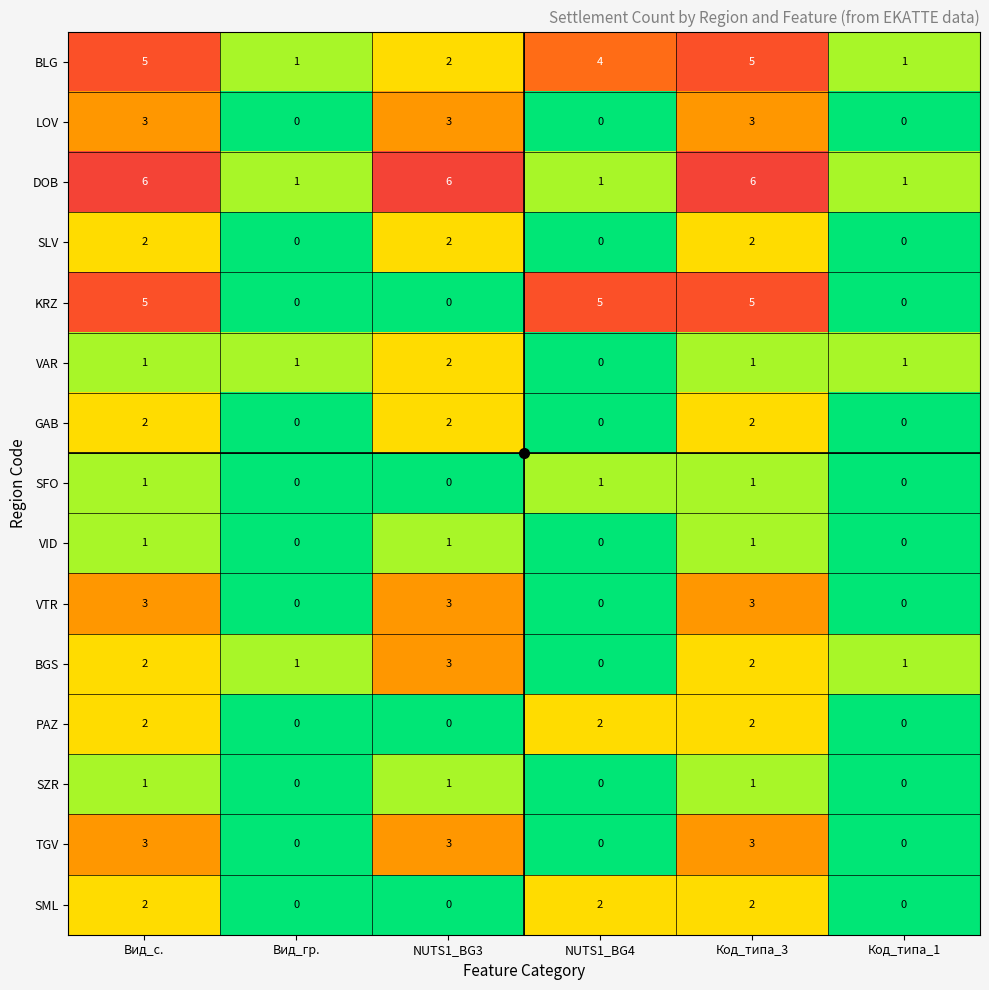

What is the difference between the highest and lowest values at Код_типа_3?

5